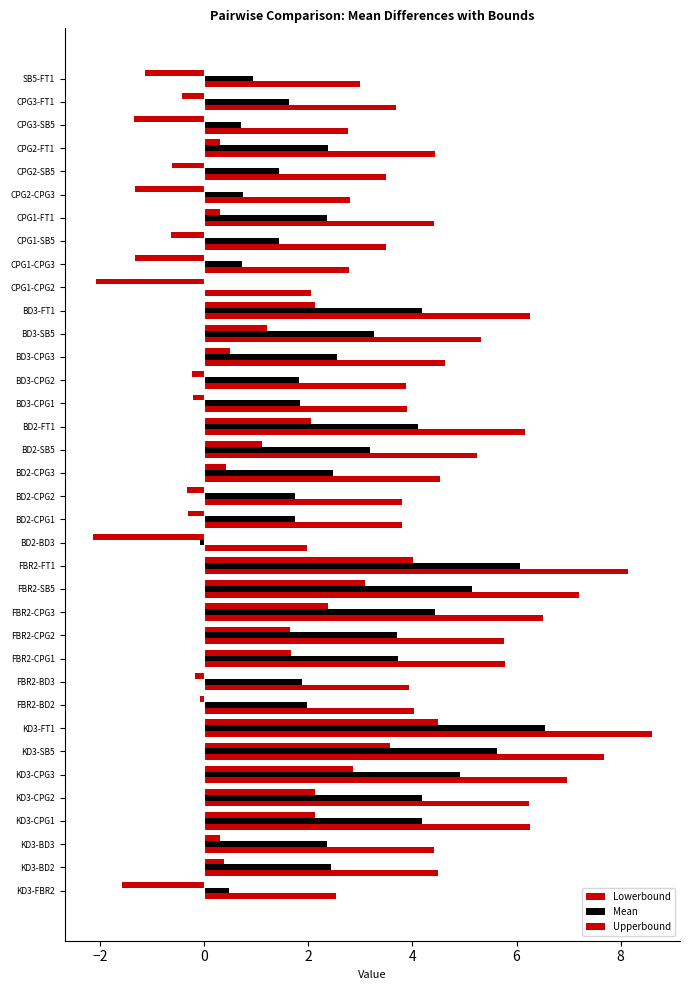

How many categories are shown in the chart?

36